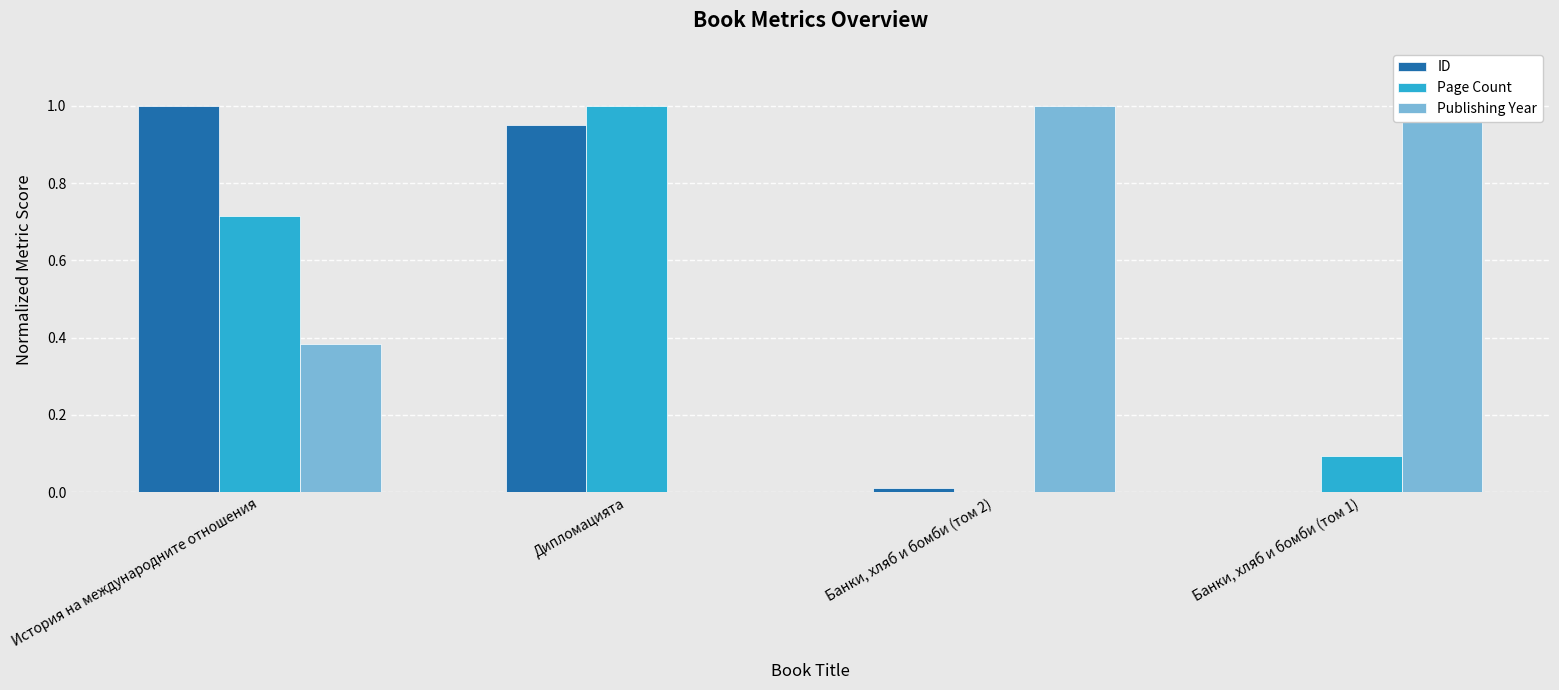

Count the Publishing Year values in the range 0 to 1.

4